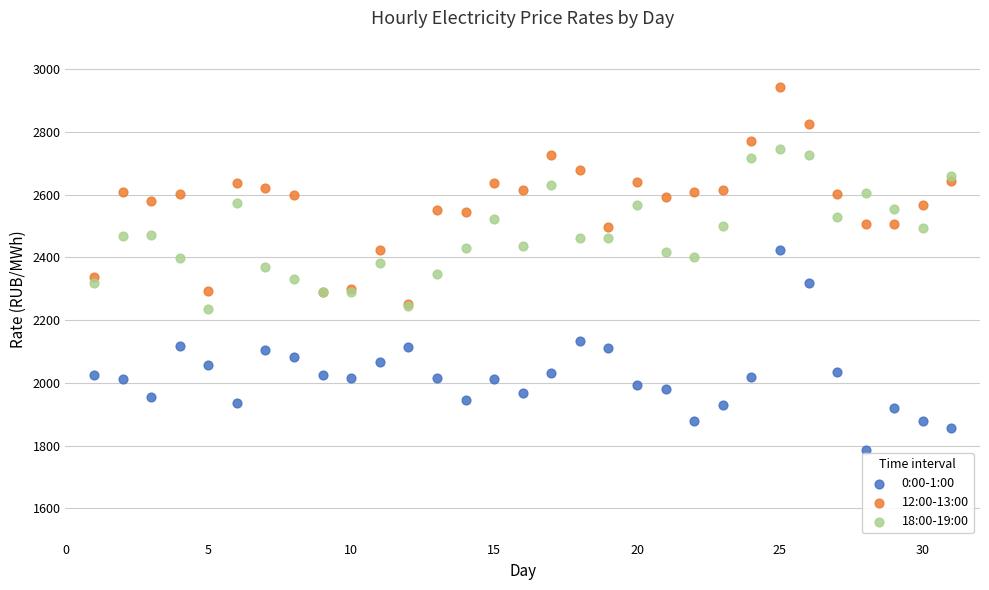

What are all the series names shown in the legend?

0:00-1:00, 12:00-13:00, 18:00-19:00